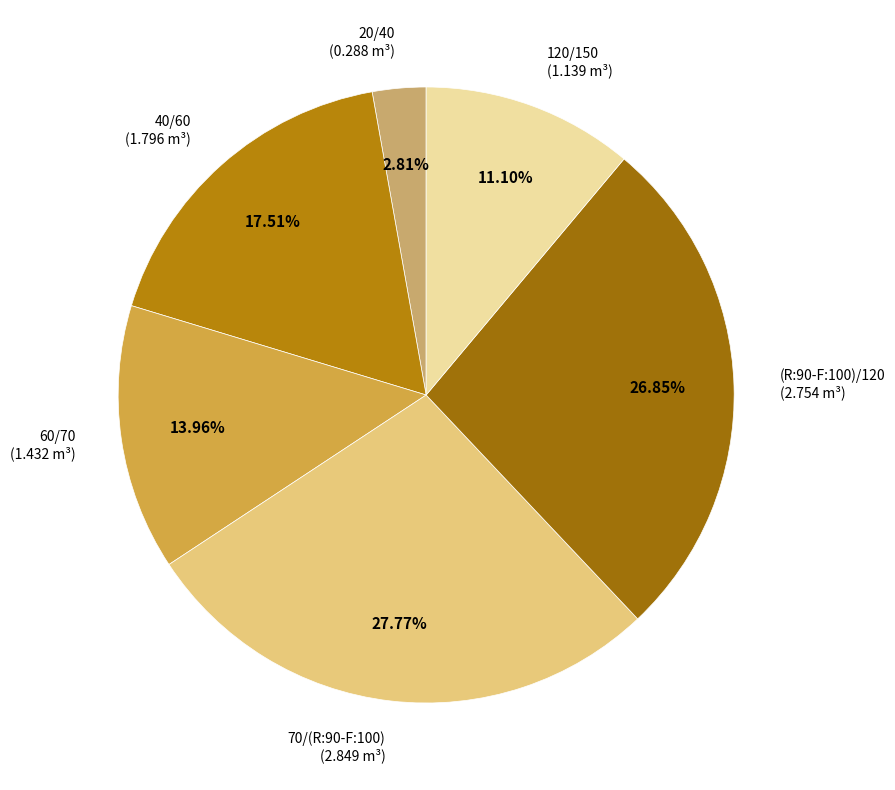

Which category has the smallest portion of the pie?

20/40